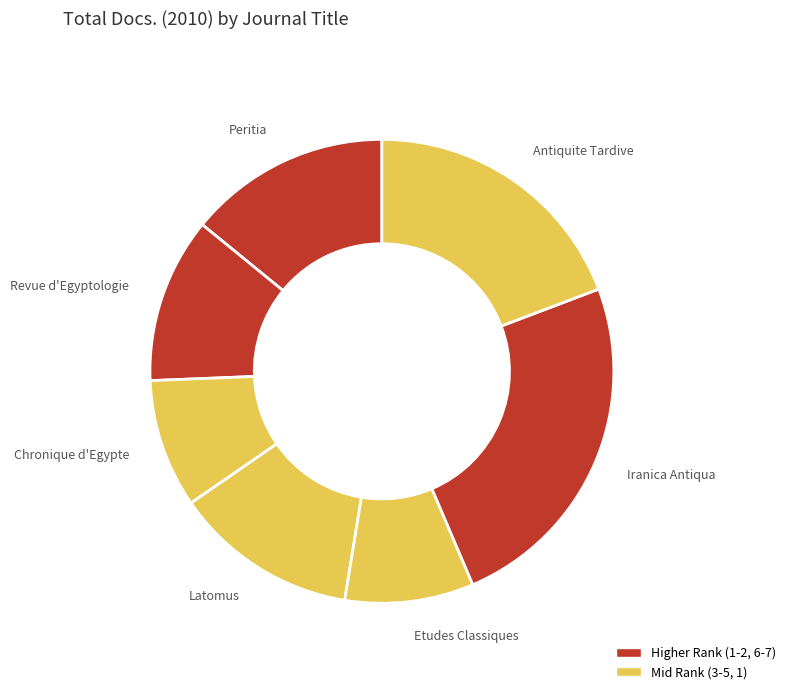

Which category has the biggest portion of the pie?

Iranica Antiqua